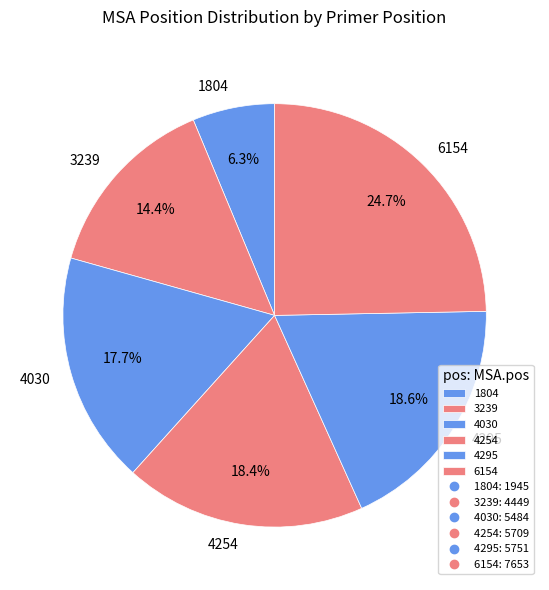

The 4030 slice represents 18% of the pie. True or false?

True